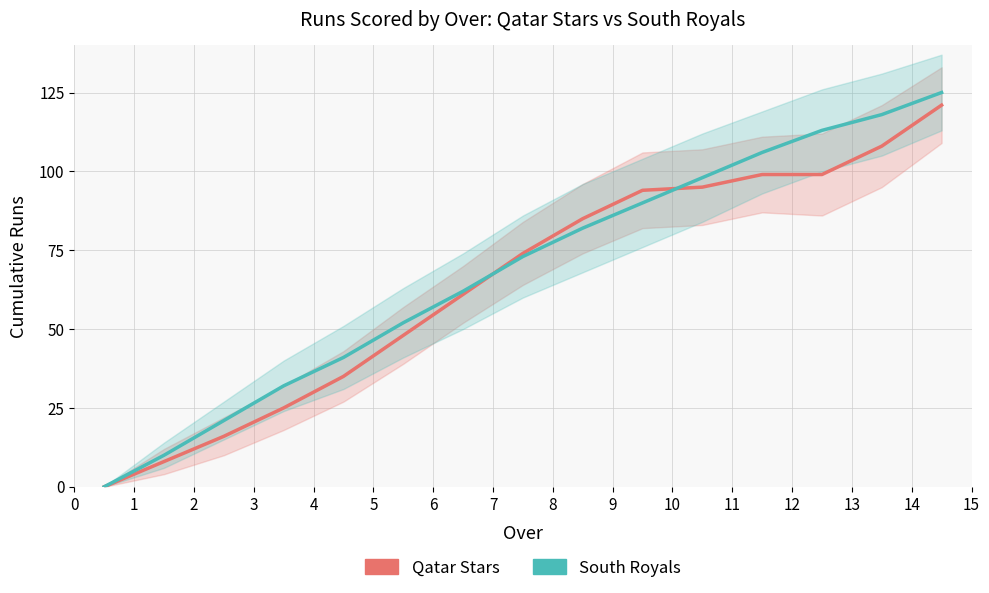

Which series has the widest spread of values?

South Royals